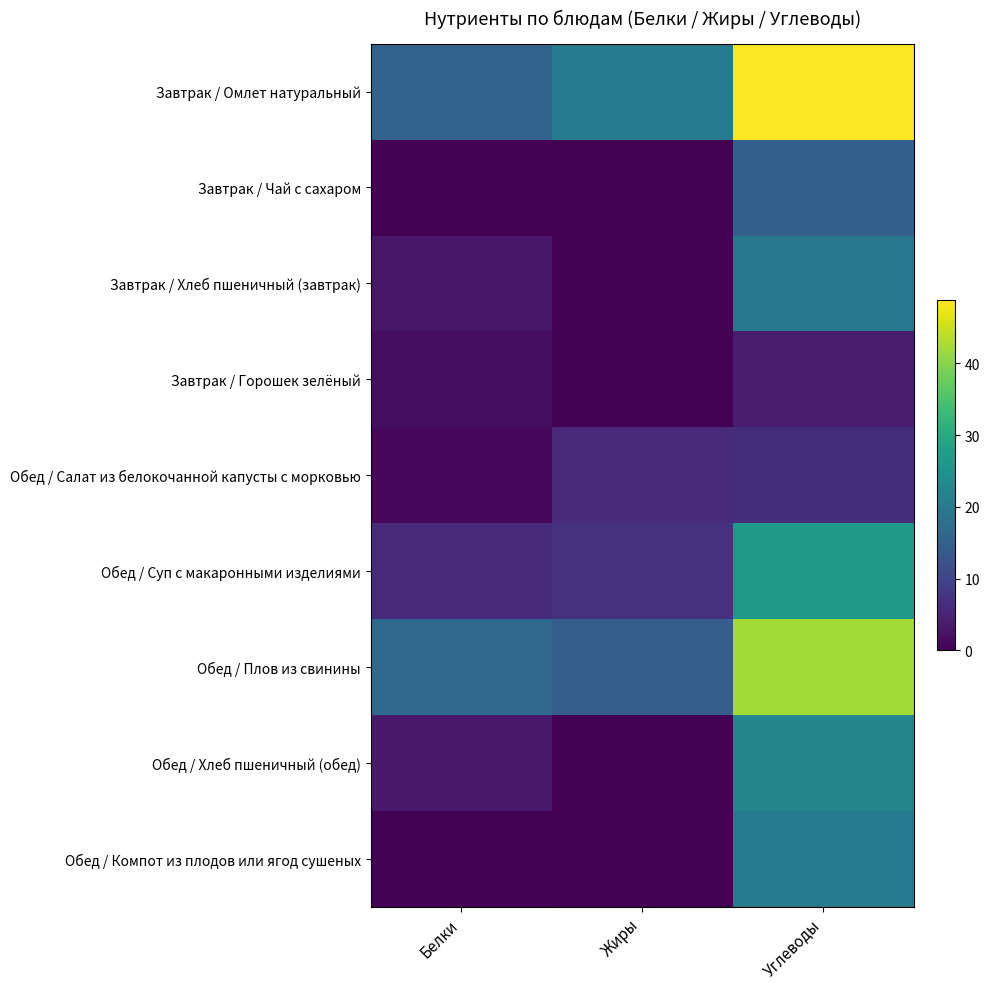

Rank the series by their maximum value, from highest to lowest.

Завтрак / Омлет натуральный, Обед / Плов из свинины, Обед / Суп с макаронными изделиями, Обед / Хлеб пшеничный (обед), Обед / Компот из плодов или ягод сушеных, Завтрак / Хлеб пшеничный (завтрак), Завтрак / Чай с сахаром, Обед / Салат из белокочанной капусты с морковью, Завтрак / Горошек зелёный